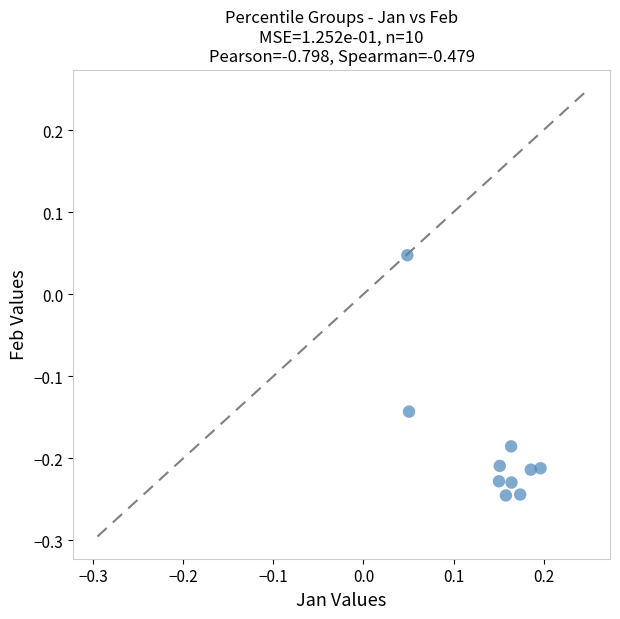

What is the range of Y values (max minus min)?

0.3